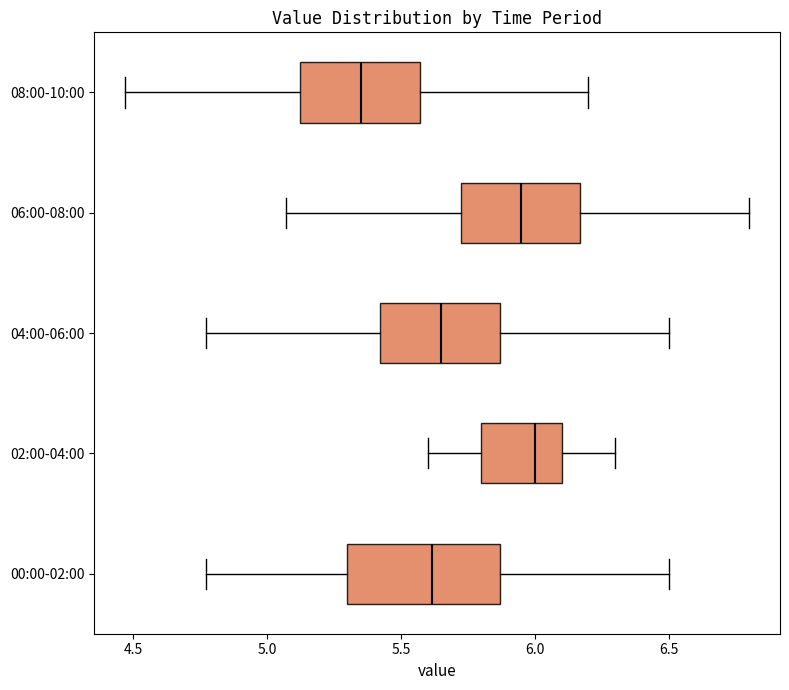

Reading bottom to top, transcribe this box plot: for each box, give where its median line is, the range the box spans, and where its two whiskers end, as read against the x-axis. The values are not printed on the chart, so give them approximately, as read against the axis.

00:00-02:00: median 5.60, box 5.30 to 5.85, whiskers 4.75 to 6.50
02:00-04:00: median 6.00, box 5.80 to 6.10, whiskers 5.60 to 6.30
04:00-06:00: median 5.65, box 5.40 to 5.85, whiskers 4.75 to 6.50
06:00-08:00: median 5.95, box 5.70 to 6.15, whiskers 5.05 to 6.80
08:00-10:00: median 5.35, box 5.10 to 5.55, whiskers 4.45 to 6.20